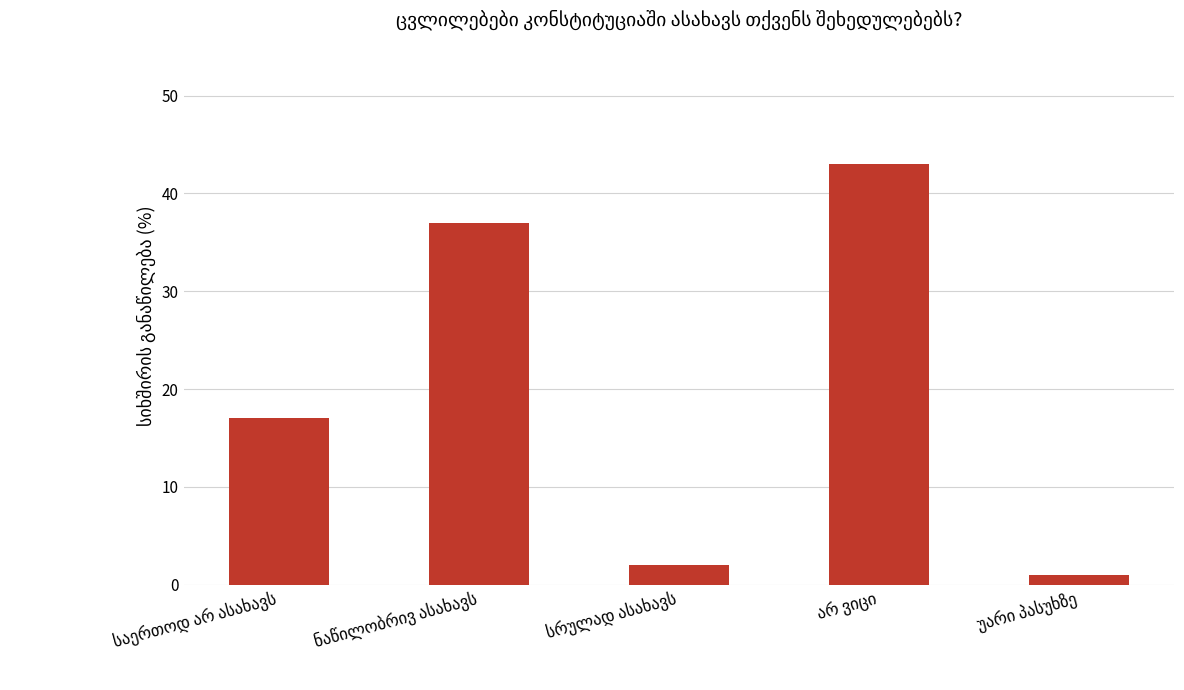

What is the difference between the maximum and minimum values?

42